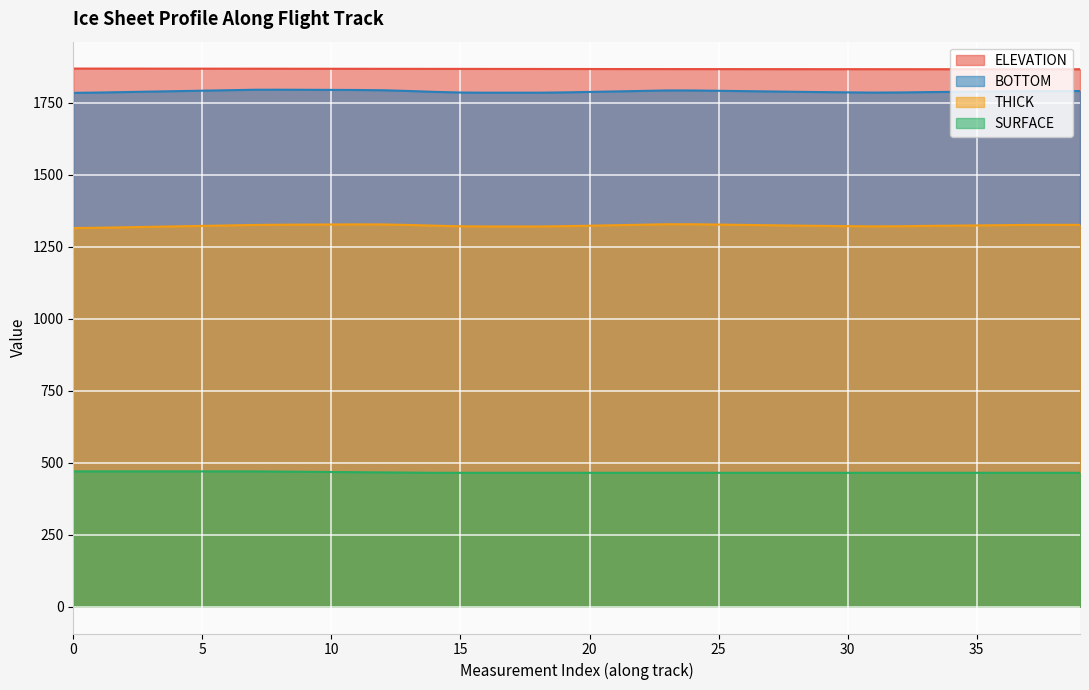

At which category does the chart reach its minimum across all series?

14